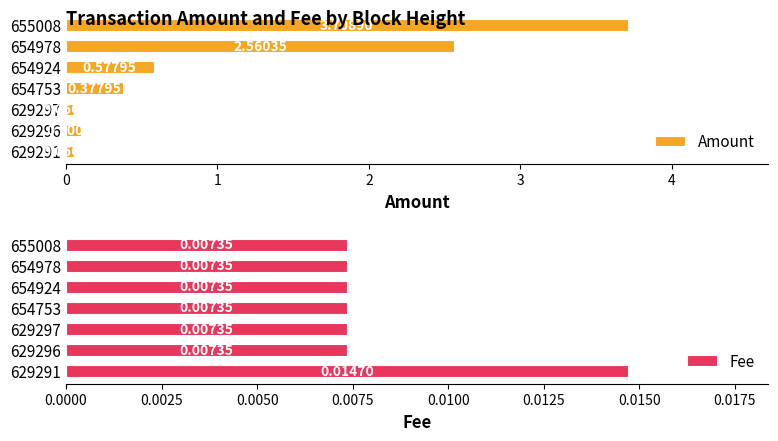

Which series has the widest spread of values?

Amount